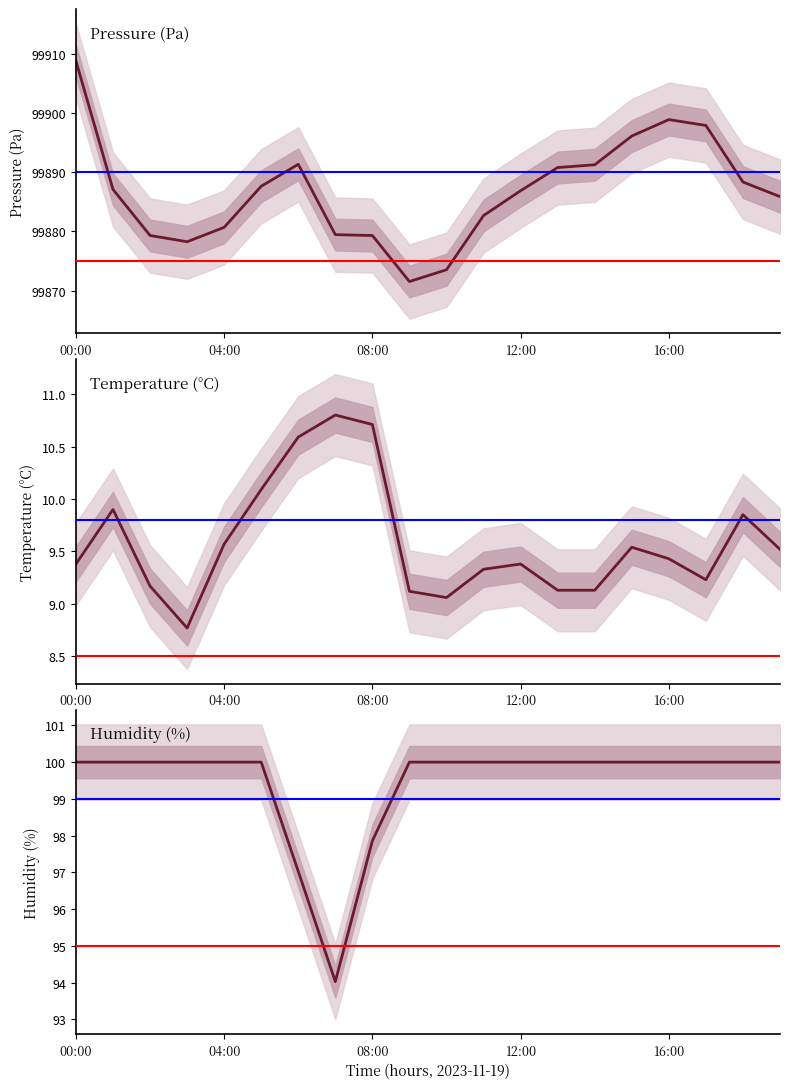

At which category does pressure reach its first local peak?

06:00